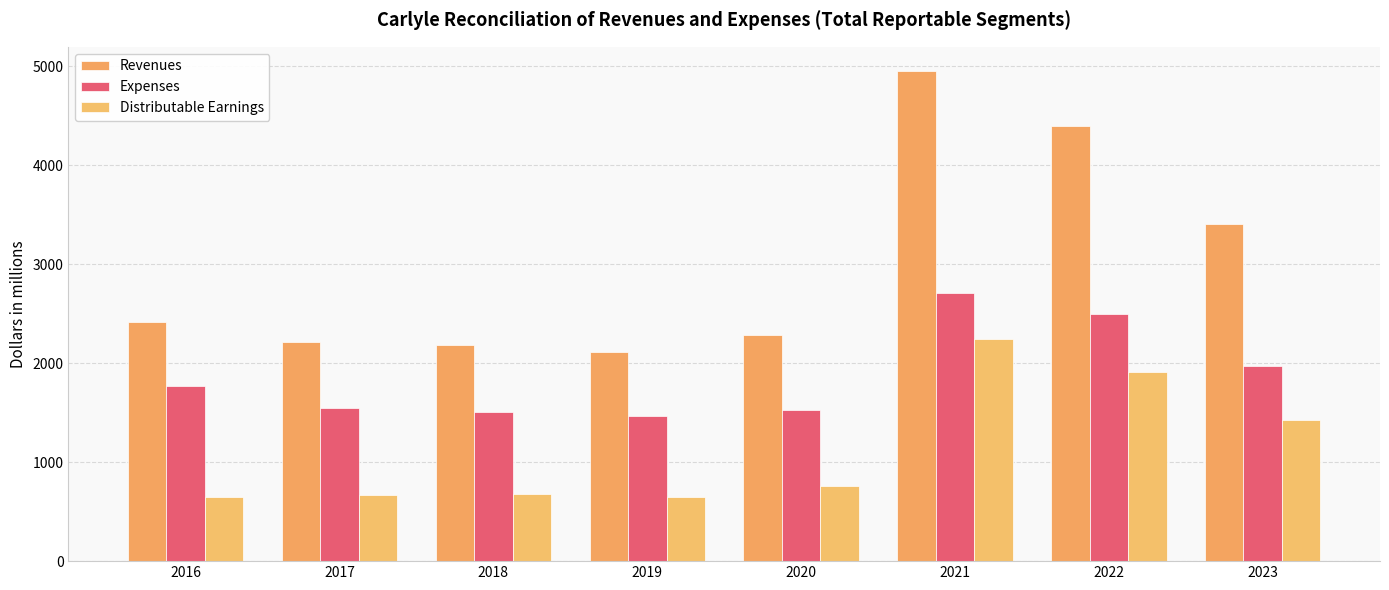

What is the value of the Distributable Earnings bar at the 5th from the left?

762.1